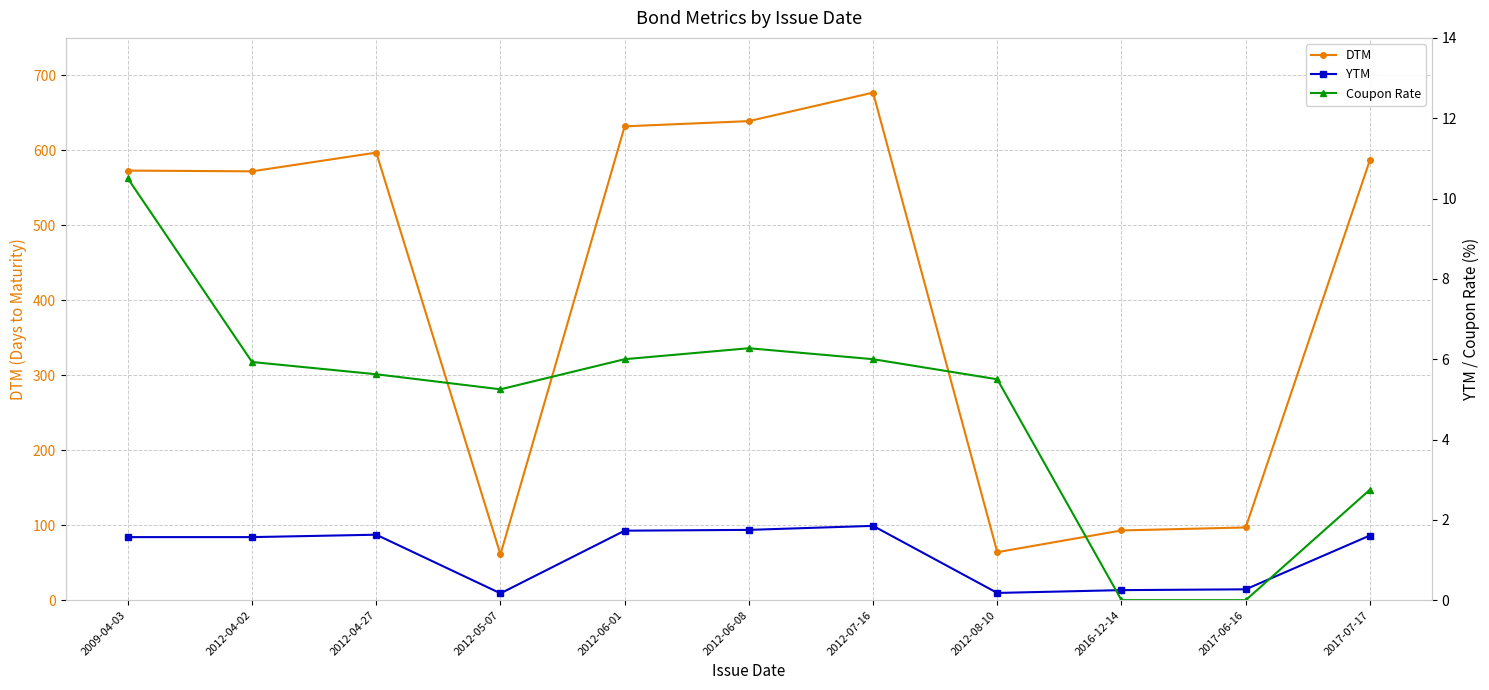

At which category does DTM reach its first local peak?

2012-04-27